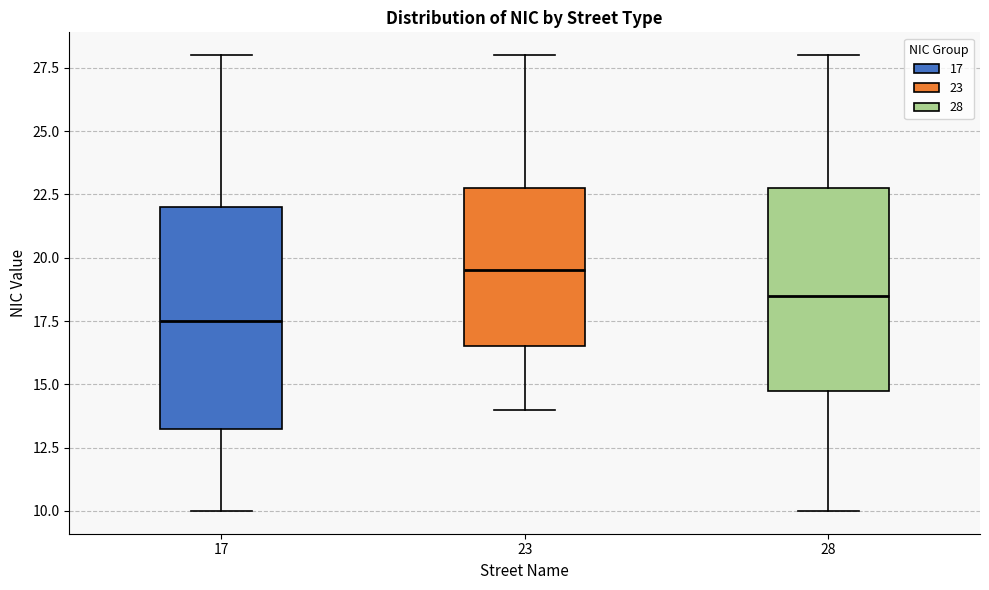

Which box's median line is the lowest?

17